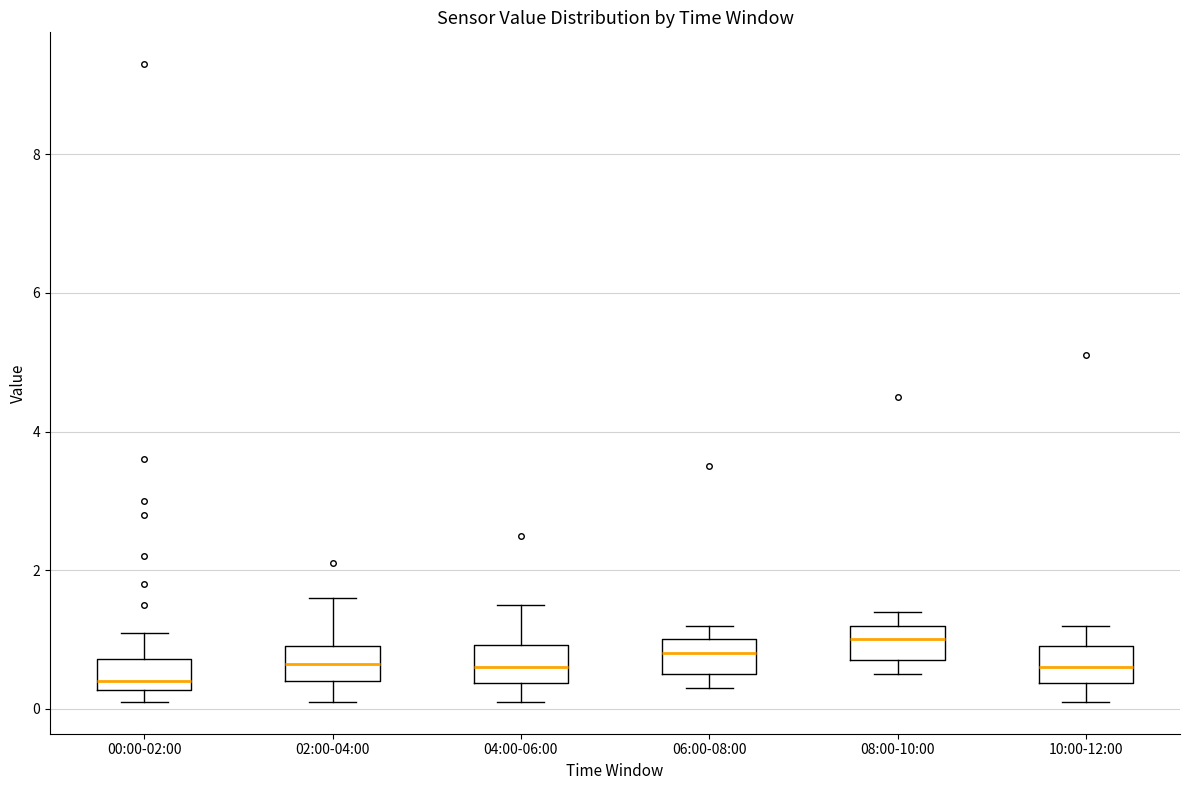

Where does the upper whisker of the box for 02:00-04:00 end on the y-axis? The values are not printed on the chart, so give them approximately, as read against the axis.

1.6